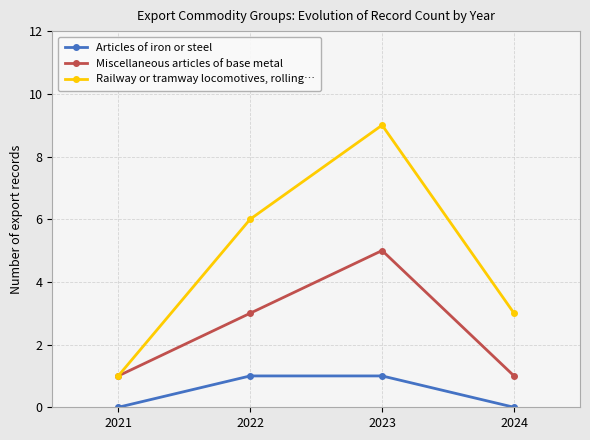

Rank the series by their maximum value, from lowest to highest.

Articles of iron or steel, Miscellaneous articles of base metal, Railway or tramway locomotives, rolling…